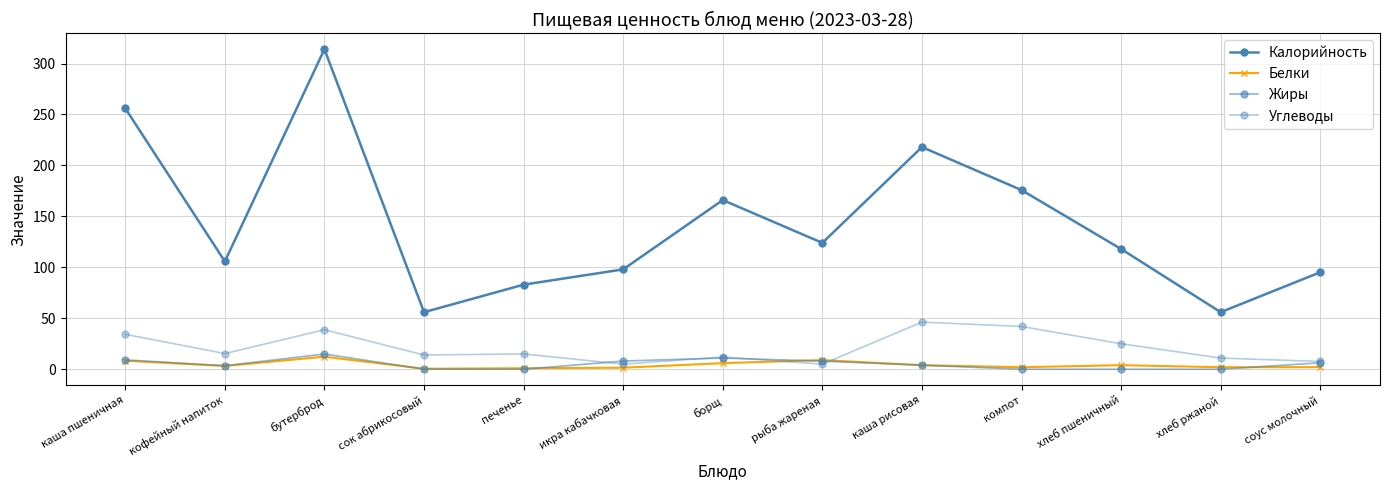

Reading left to right, extract all data points from this chart.

Калорийность: 256.0	105.8	314.0	56.0	83.0	98.0	166.0	124.0	218.0	175.8	118.0	56.0	95.2
Белки: 8.4	3.2	12.3	0.5	1.0	1.5	6.0	9.0	4.0	2.0	4.0	2.0	2.1
Жиры: 9.2	3.5	14.9	0.1	0.0	8.1	11.0	8.0	4.0	0.0	0.0	0.0	6.3
Углеводы: 34.3	15.4	38.8	14.0	15.0	5.0	12.0	5.0	46.3	42.0	25.0	11.0	7.6